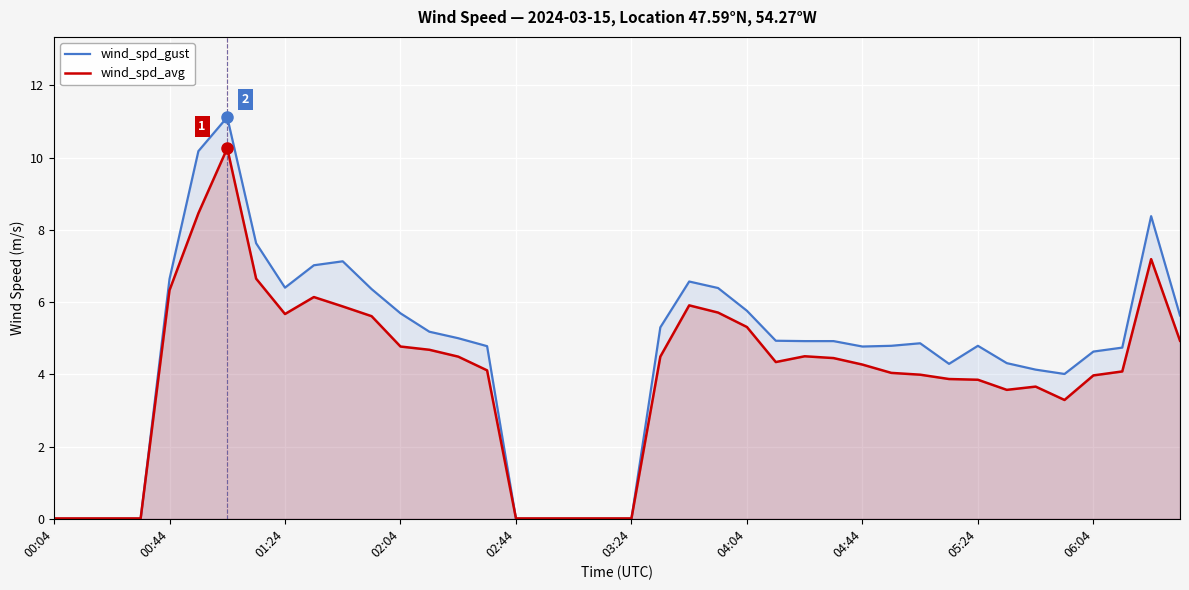

Rank the series by their average value, from lowest to highest.

wind_spd_avg, wind_spd_gust